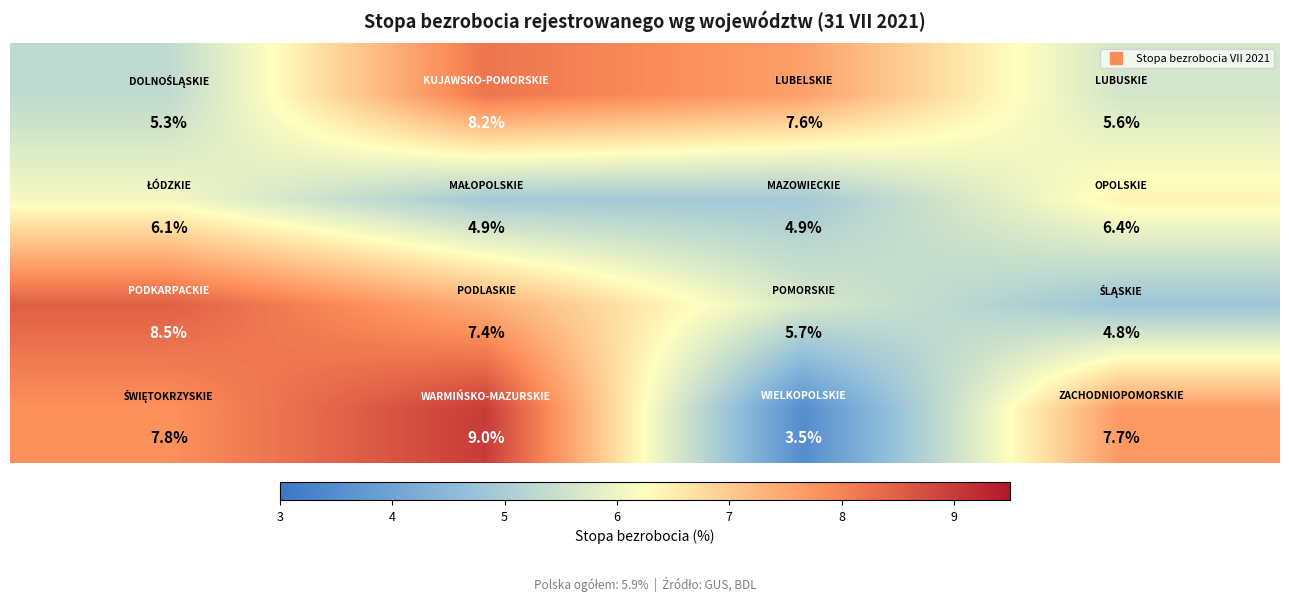

What is the maximum value shown in the chart?

9.0